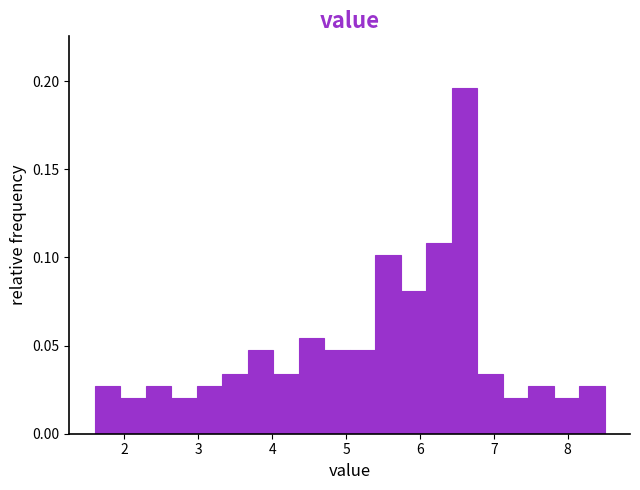

Around what value on the x-axis is the tallest bar? Give the approximate position of its centre, as read against the axis.

6.6